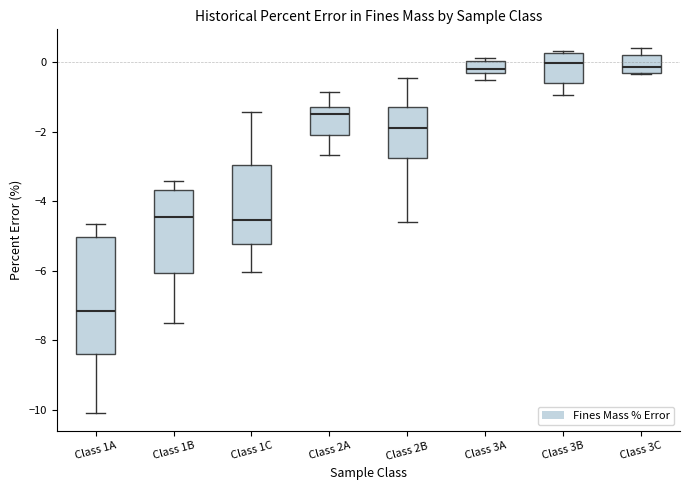

Reading left to right, transcribe this box plot: for each box, give where its median line is, the range the box spans, and where its two whiskers end, as read against the y-axis. The values are not printed on the chart, so give them approximately, as read against the axis.

Class 1A: median -7.2, box -8.4 to -5.0, whiskers -10.0 to -4.6
Class 1B: median -4.4, box -6.0 to -3.6, whiskers -7.4 to -3.4
Class 1C: median -4.6, box -5.2 to -3.0, whiskers -6.0 to -1.4
Class 2A: median -1.4, box -2.0 to -1.2, whiskers -2.6 to -0.8
Class 2B: median -1.8, box -2.8 to -1.2, whiskers -4.6 to -0.4
Class 3A: median -0.2 (just above the box's lower edge), box -0.2 to 0.0, whiskers -0.4 to 0.2
Class 3B: median 0.0, box -0.6 to 0.2, whiskers -1.0 to 0.4
Class 3C: median -0.2 (just above the box's lower edge), box -0.2 to 0.2, whiskers -0.4 to 0.4